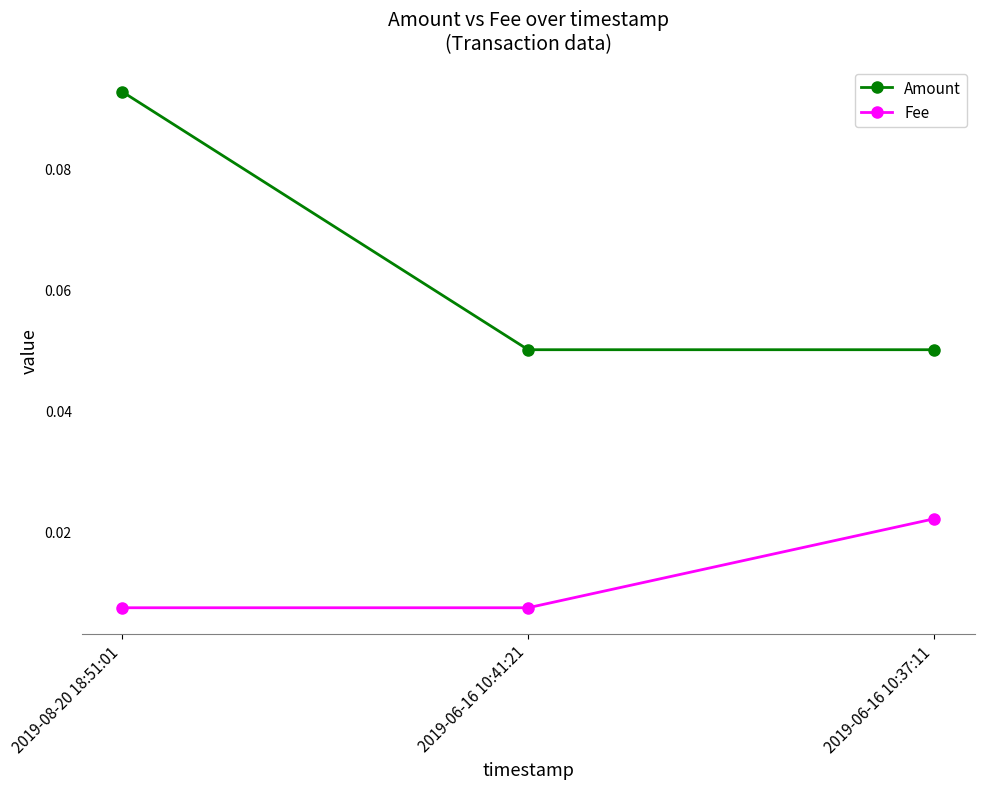

How many data points does each series have?

3